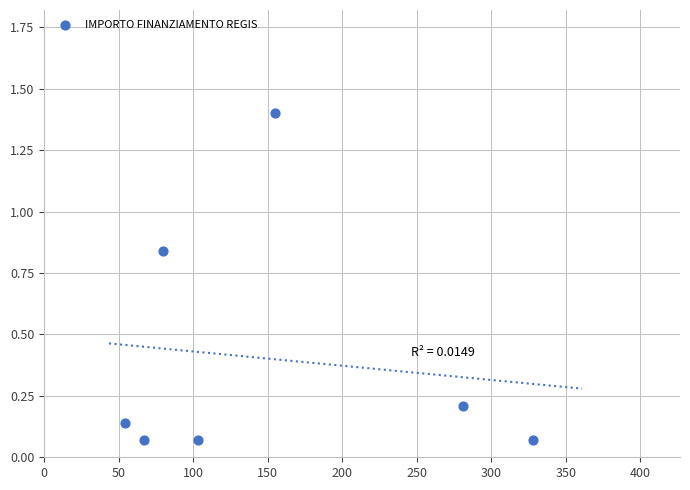

What is the range of X values (max minus min)?

273.7